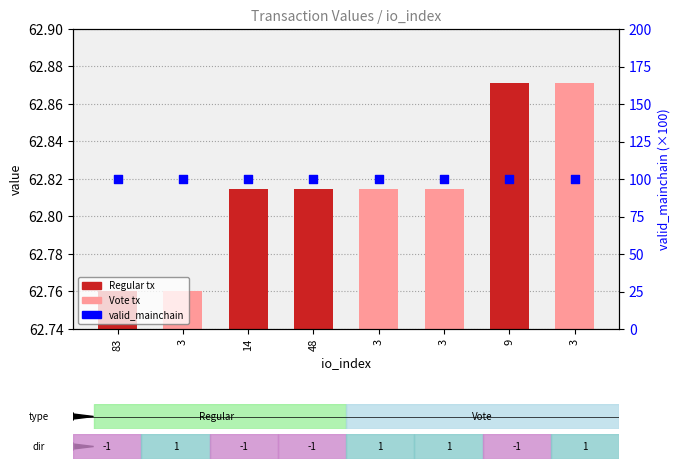

Which series has the largest total across all categories?

valid_mainchain